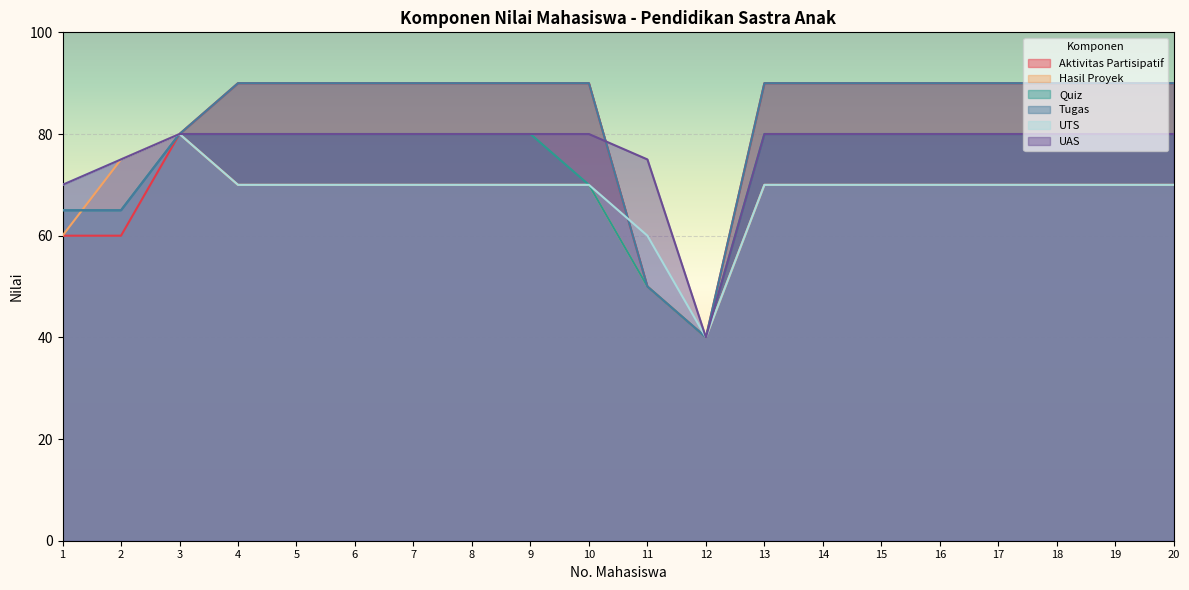

Reading left to right, what are all the values shown in this chart?

Aktivitas Partisipatif: 60	60	80	90	90	90	90	90	90	90	50	40	90	90	90	90	90	90	90	90
Hasil Proyek: 60	75	80	70	70	70	70	70	70	70	50	40	70	70	70	70	70	70	70	70
Quiz: 65	65	80	80	80	80	80	80	80	70	50	40	80	80	80	80	80	80	80	80
Tugas: 65	65	80	90	90	90	90	90	90	90	50	40	90	90	90	90	90	90	90	90
UTS: 70	75	80	70	70	70	70	70	70	70	60	40	70	70	70	70	70	70	70	70
UAS: 70	75	80	80	80	80	80	80	80	80	75	40	80	80	80	80	80	80	80	80